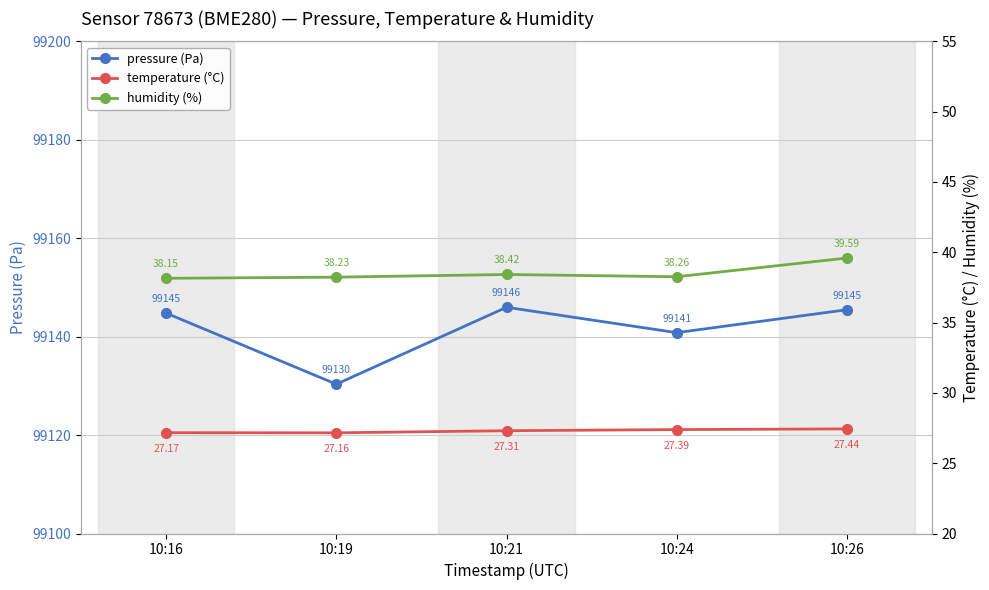

Reading left to right, list all the values displayed in this chart.

pressure: 99144.8	99130.3	99146.0	99140.8	99145.5
temperature: 27.2	27.2	27.3	27.4	27.4
humidity: 38.1	38.2	38.4	38.3	39.6